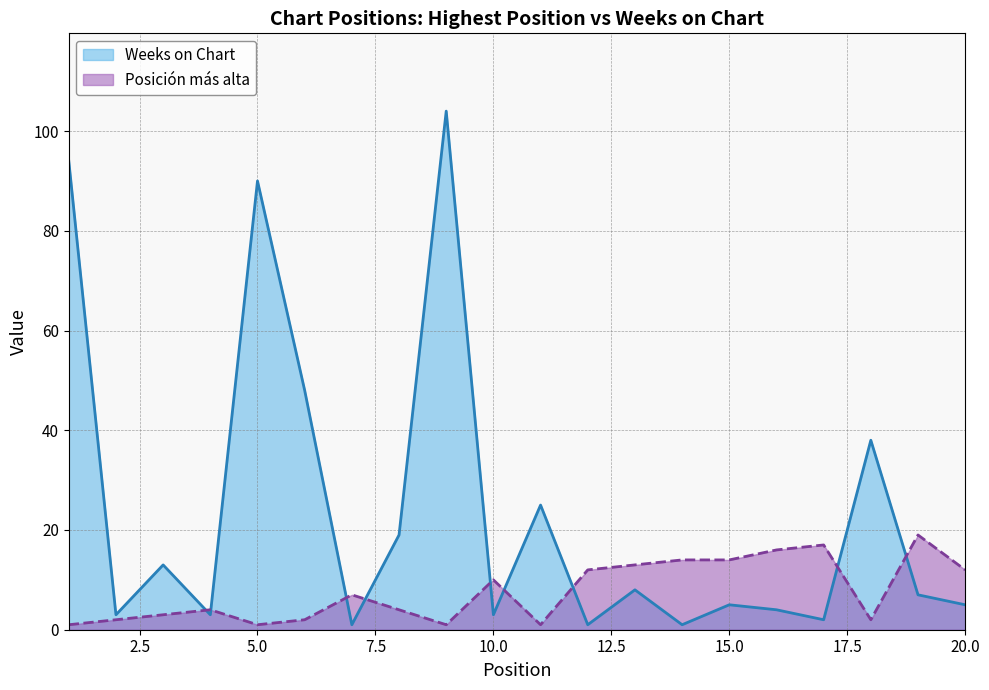

Is the value of Posición más alta at 11 greater than the value of Weeks on Chart at 18?

No